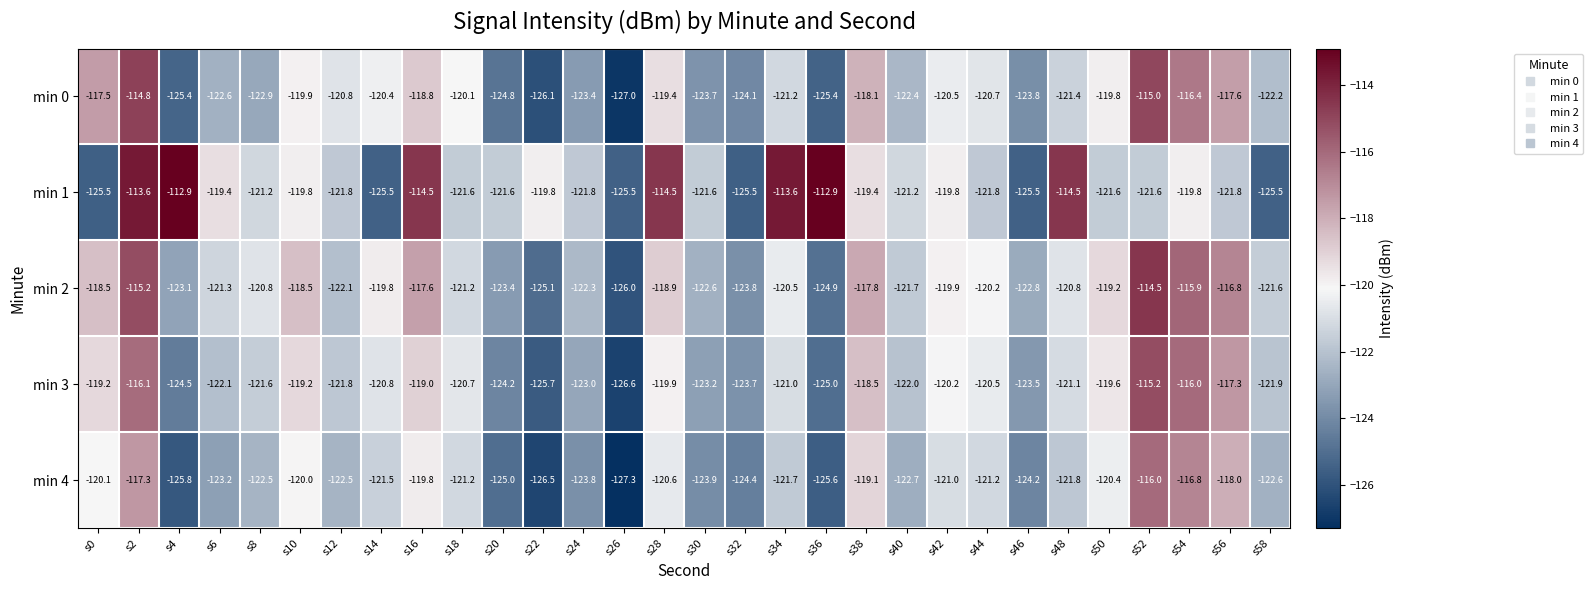

Which series has the largest total across all categories?

min 1